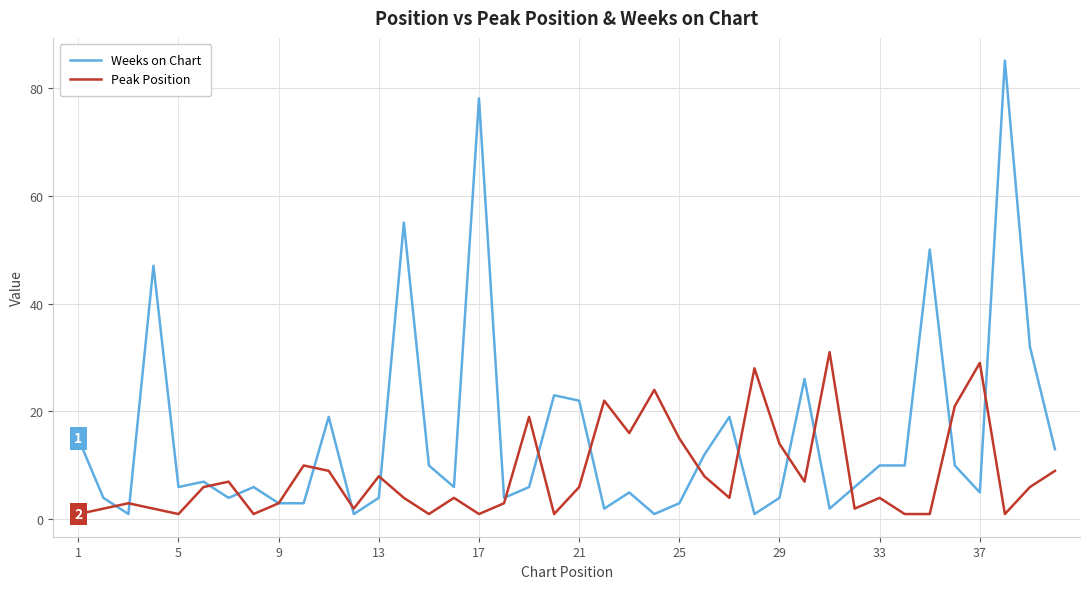

What is the greatest value displayed?

85